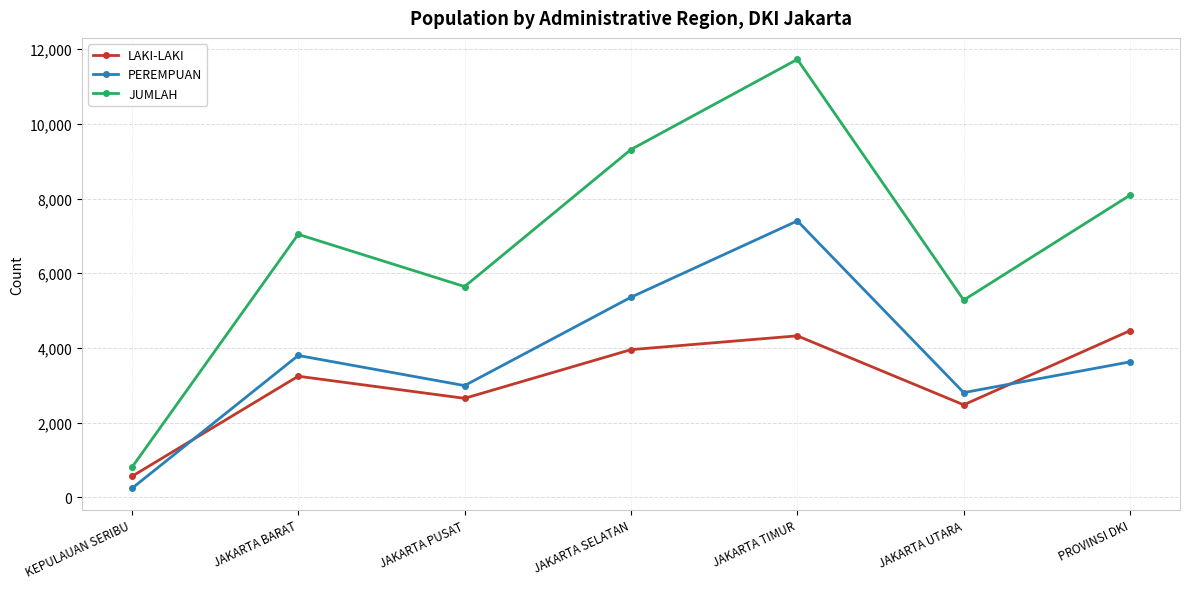

What is the smallest value displayed?

239